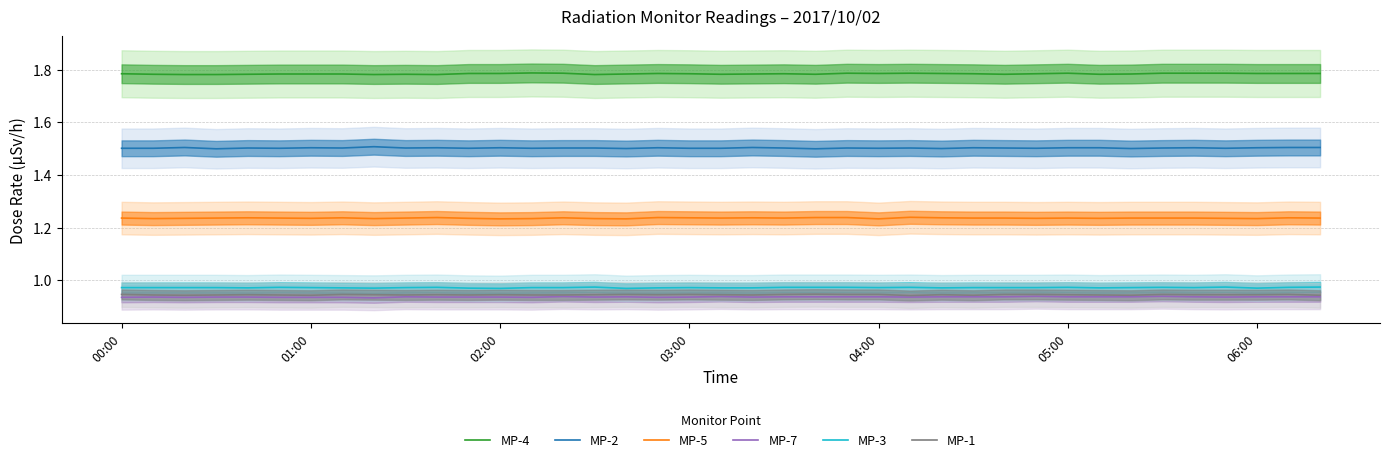

How many lines are shown in the chart?

6